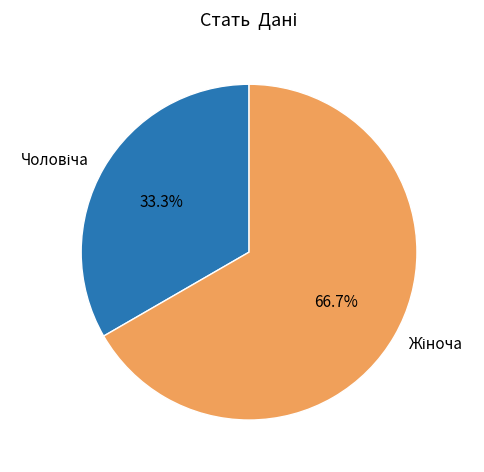

Is there any slice that represents more than half of the pie?

Yes